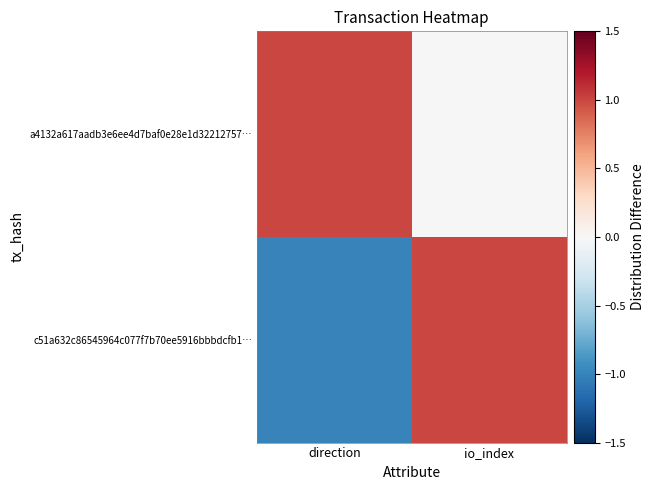

Which series has the largest total across all categories?

a4132a617aadb3e6ee4d7baf0e28e1d32212757…